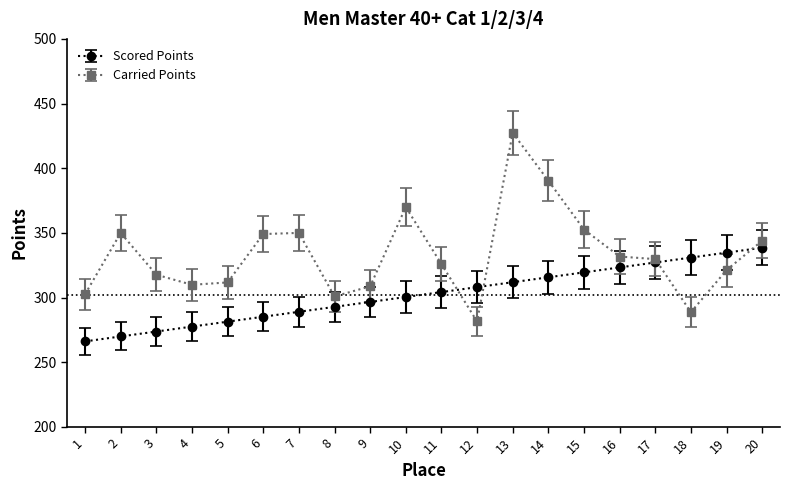

What is the difference between the highest and lowest values at 14?

74.7